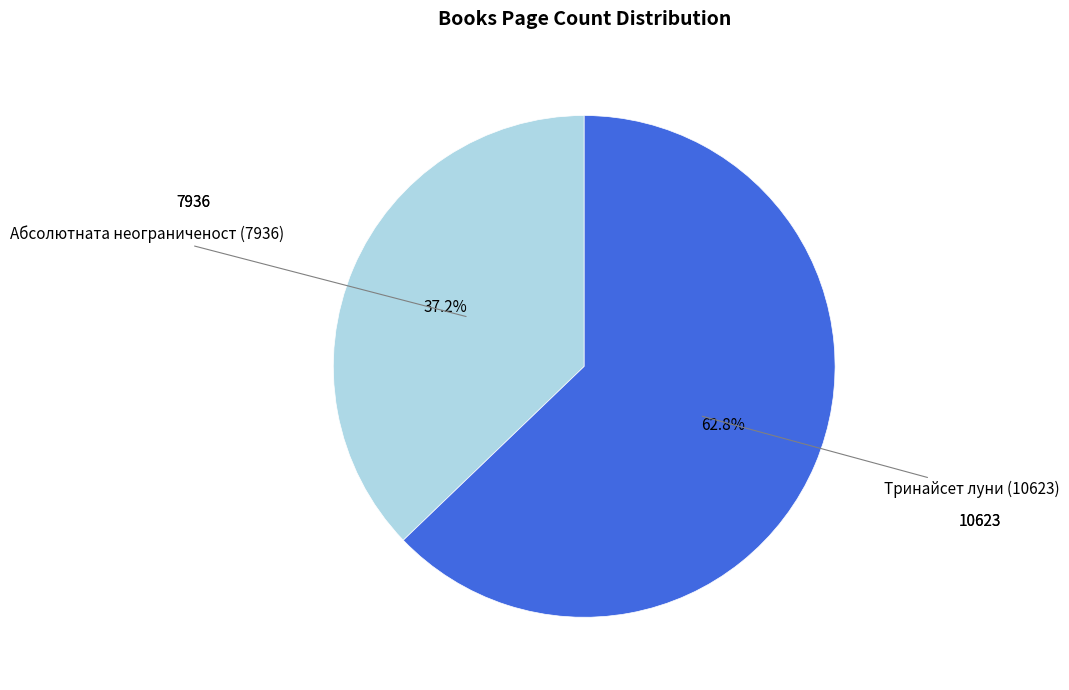

Is there any slice that represents more than half of the pie?

Yes